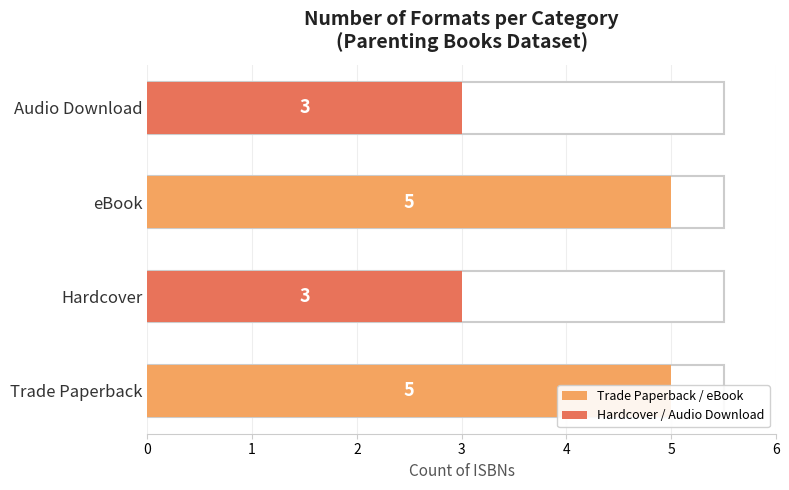

What is the value of the 3rd bar from the left?

5